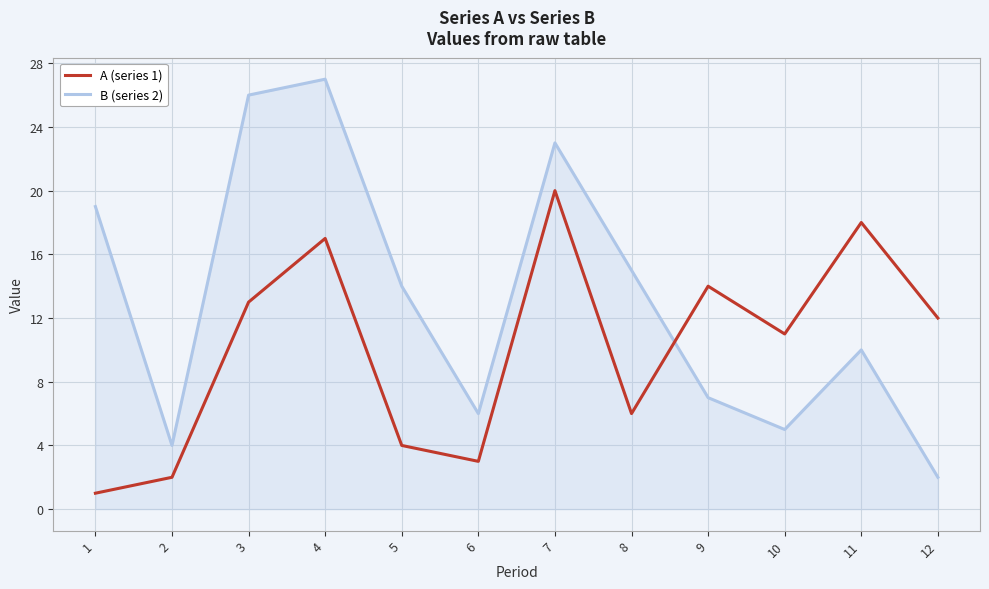

Rank the categories by A (series 1) value from lowest to highest.

1, 2, 6, 5, 8, 10, 12, 3, 9, 4, 11, 7